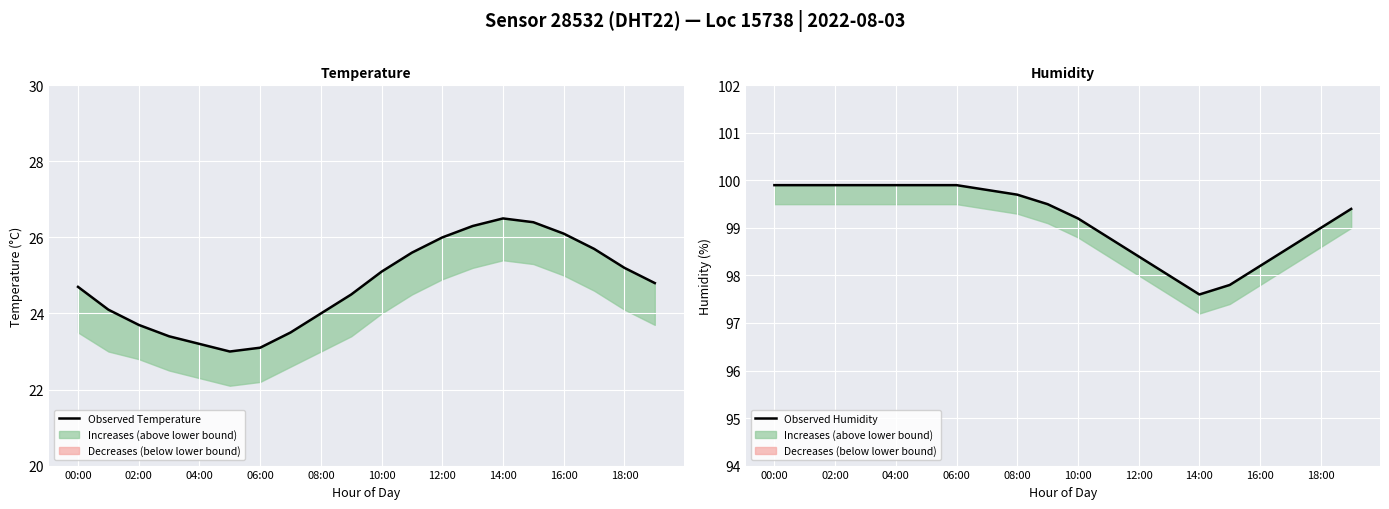

Reading right to left, transcribe all the data shown in this chart.

Observed Temperature: 24.8	25.2	25.7	26.1	26.4	26.5	26.3	26.0	25.6	25.1	24.5	24.0	23.5	23.1	23.0	23.2	23.4	23.7	24.1	24.7
Observed Humidity: 99.4	99.0	98.6	98.2	97.8	97.6	98.0	98.4	98.8	99.2	99.5	99.7	99.8	99.9	99.9	99.9	99.9	99.9	99.9	99.9